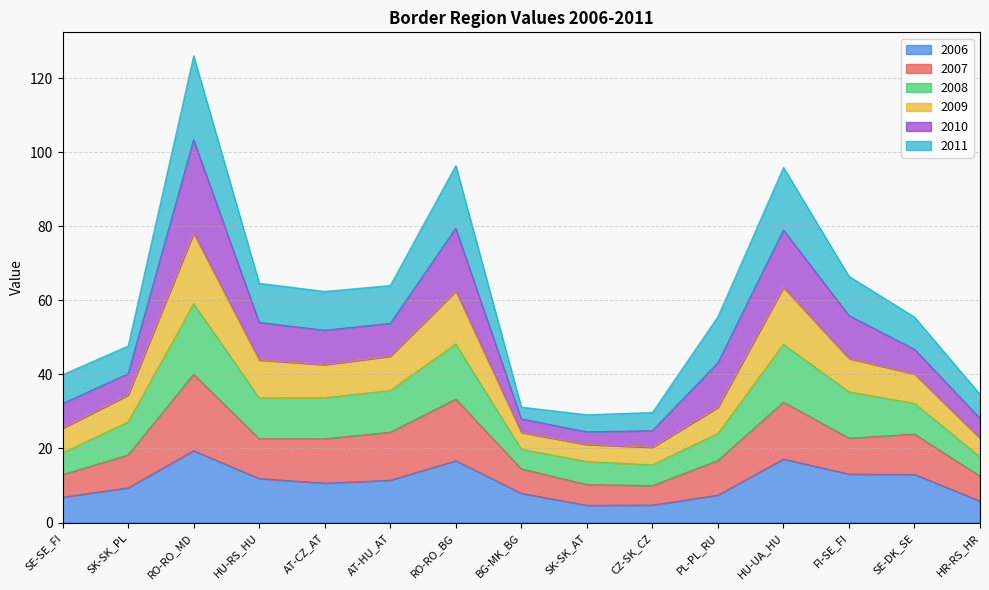

How many interior local valleys does the 2007 series have?

3